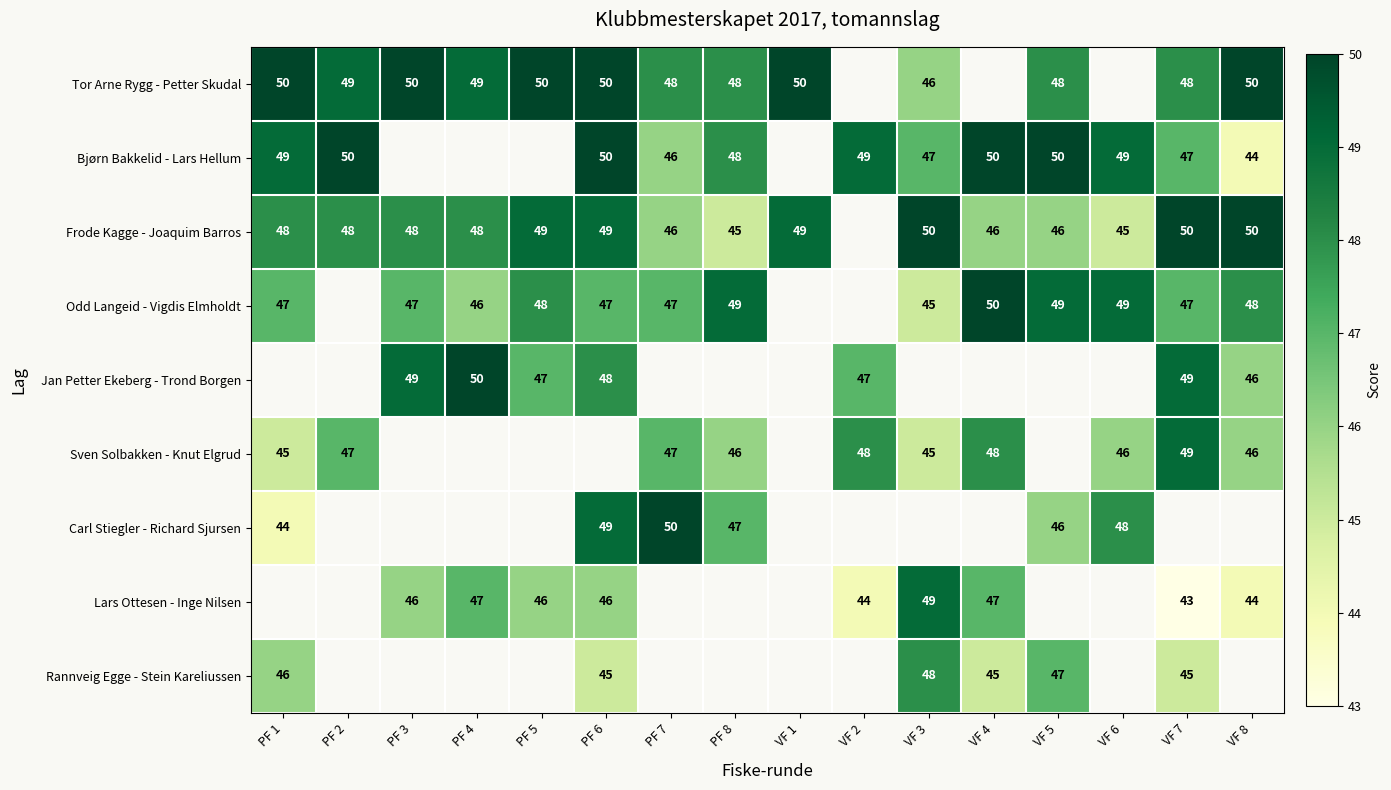

What is the minimum value shown in the chart?

43.0